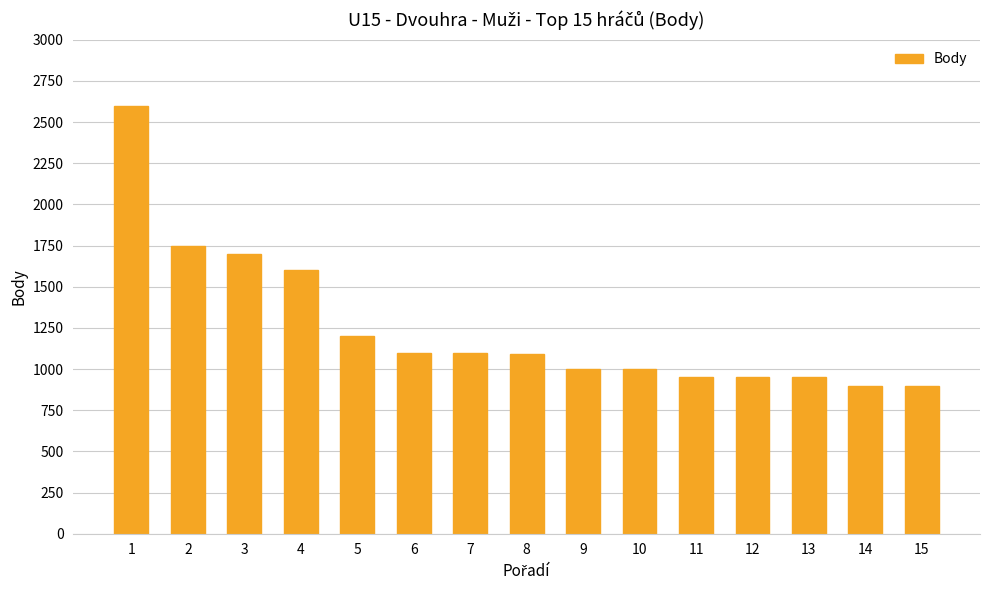

What is the value of the 8th bar from the left?

1090